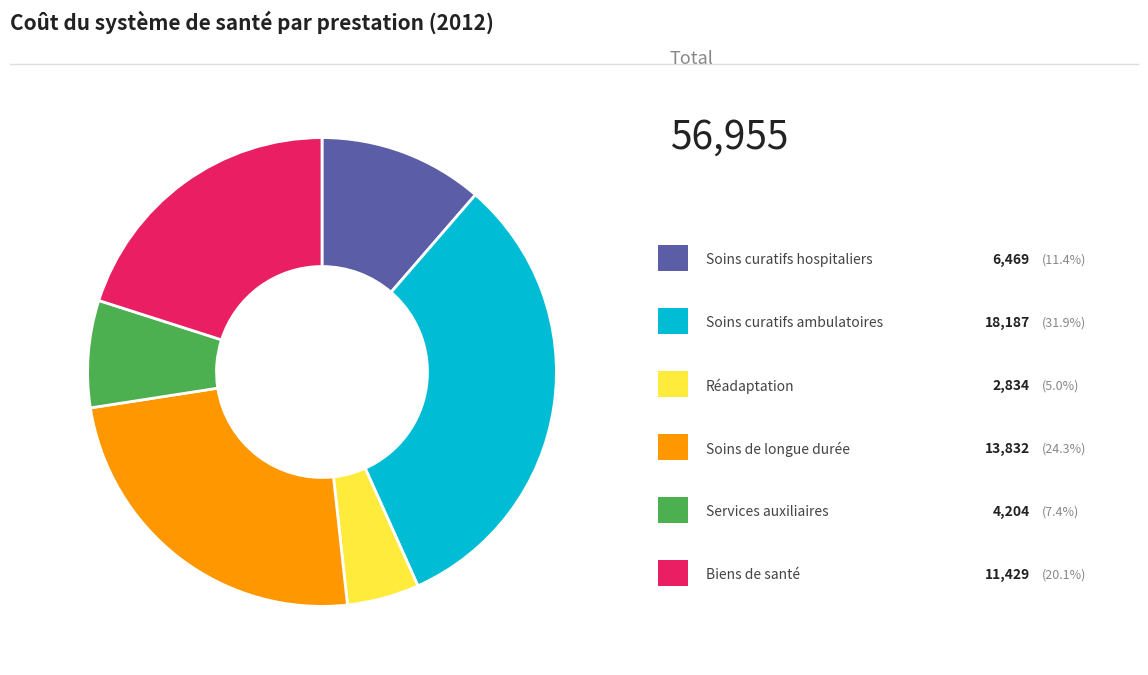

Is there a majority slice in this chart?

No